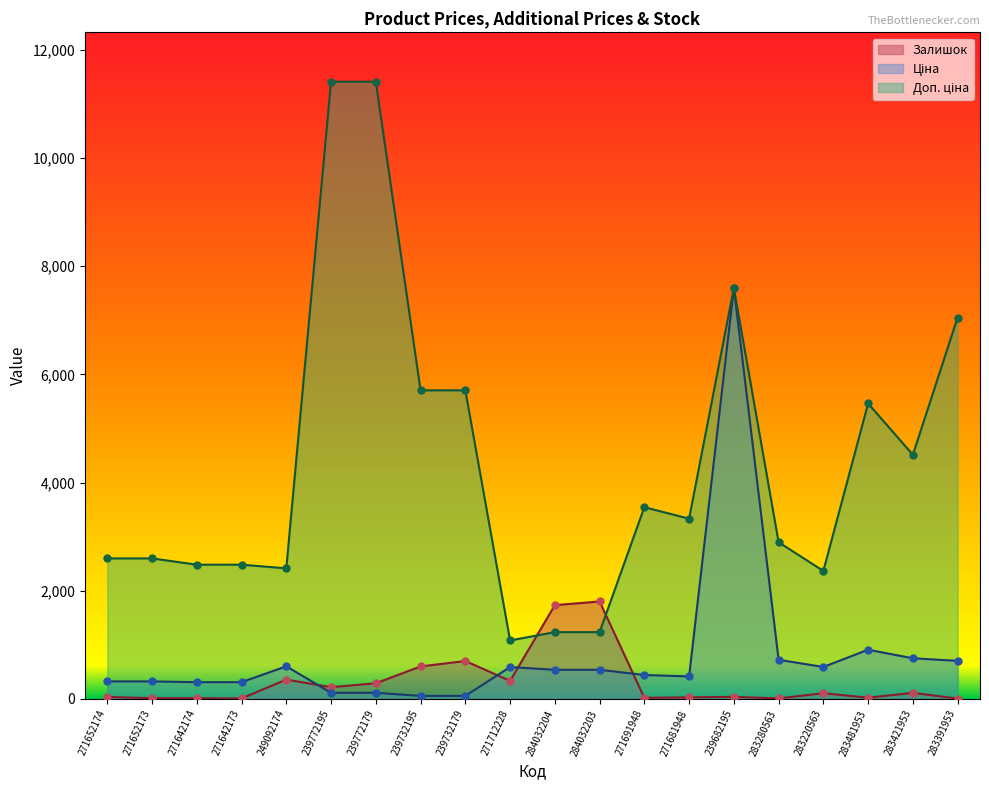

Is the value of Залишок at 249092174 greater than the value of Ціна at 283421953?

No